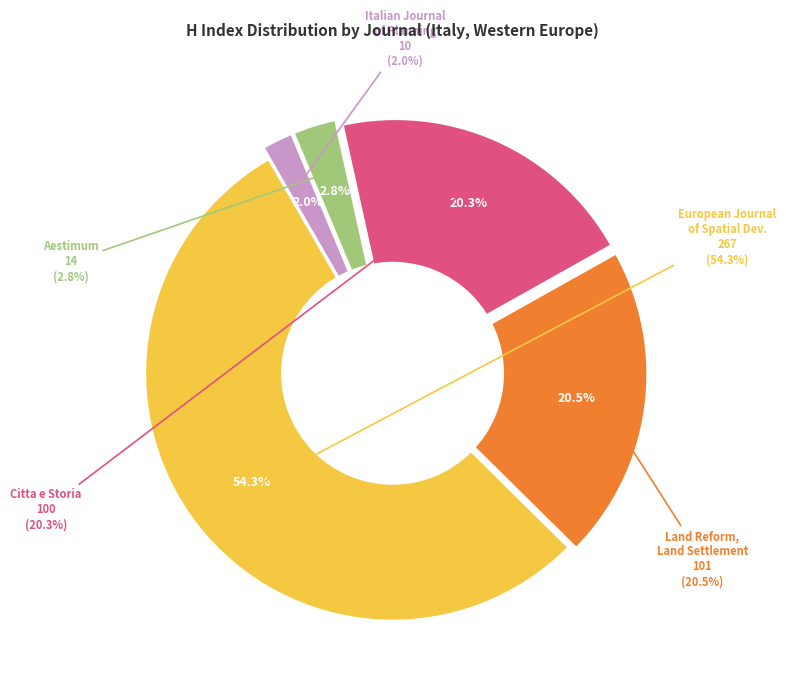

Count the number of slices in the pie.

5